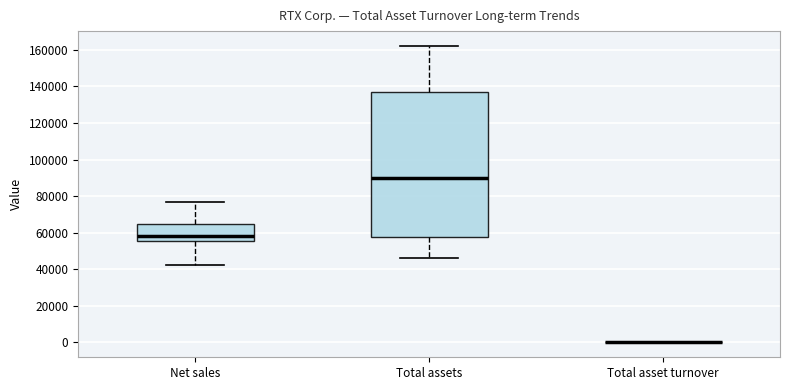

Reading left to right, read every box against the y-axis: the position of its median line, the range the box covers, and the ends of its whiskers. The values are not printed on the chart, so give them approximately, as read against the axis.

Net sales: median 58000, box 56000 to 64000, whiskers 42000 to 78000
Total assets: median 90000, box 58000 to 136000, whiskers 46000 to 162000
Total asset turnover: box collapsed to a line at 0, whiskers 0 to 0